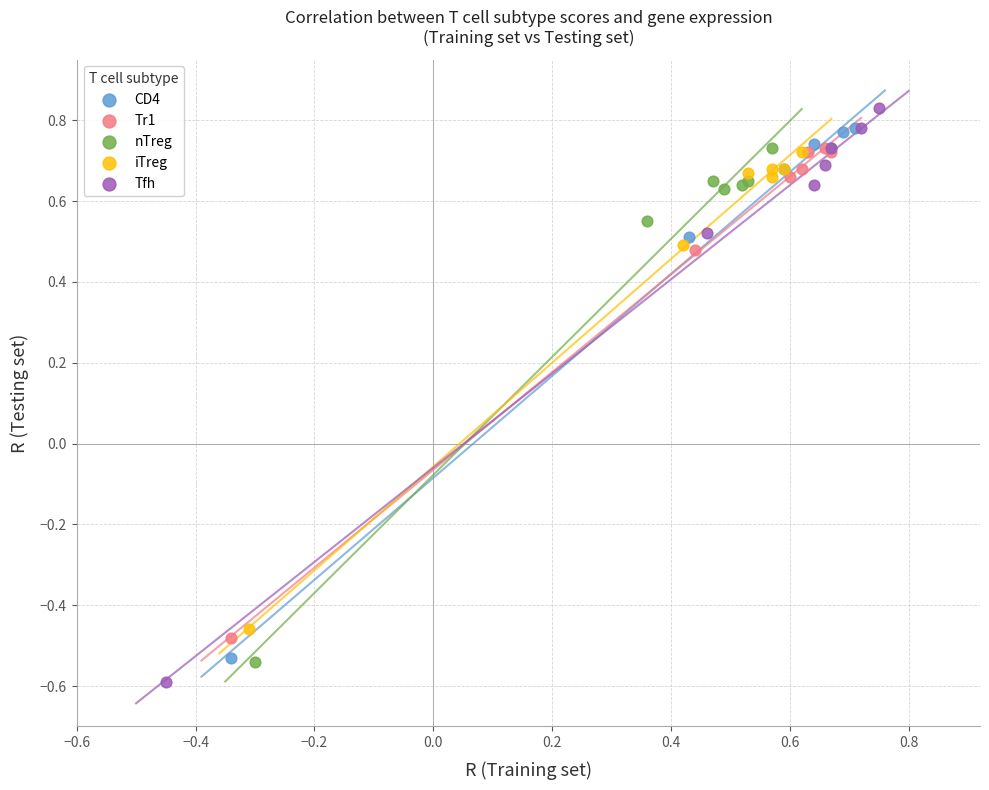

Which series contains the lowest Y value?

Tfh